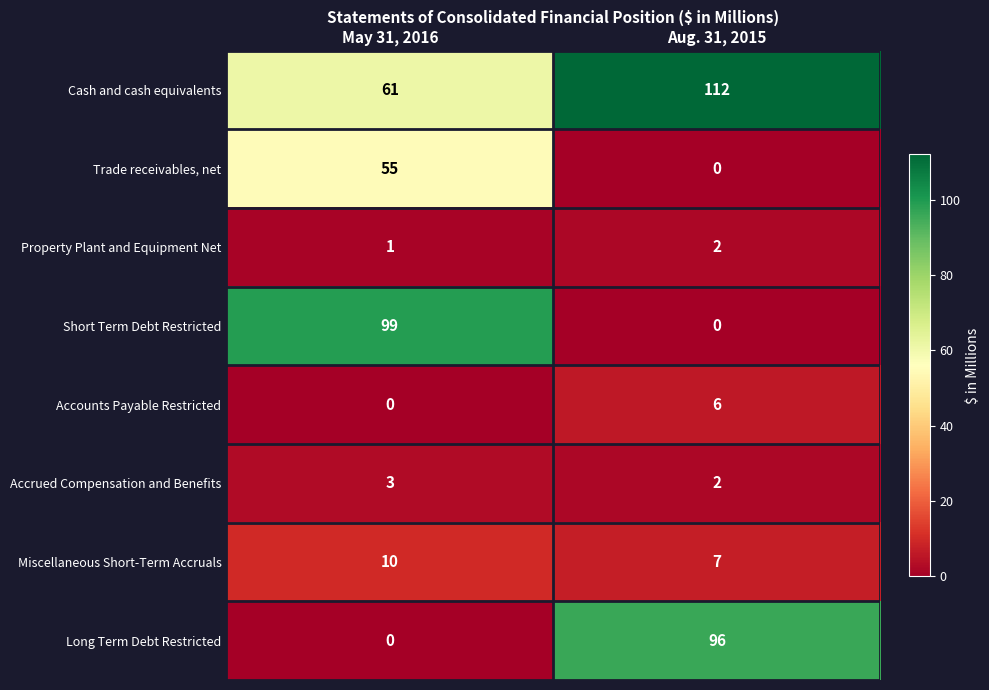

At which category is the sum across all series the highest?

May 31, 2016